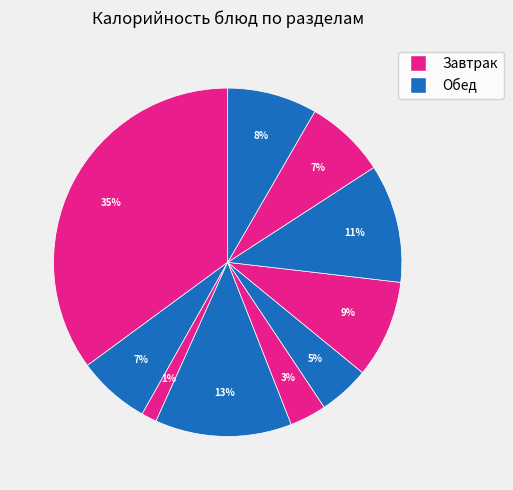

Count the number of slices in the pie.

10